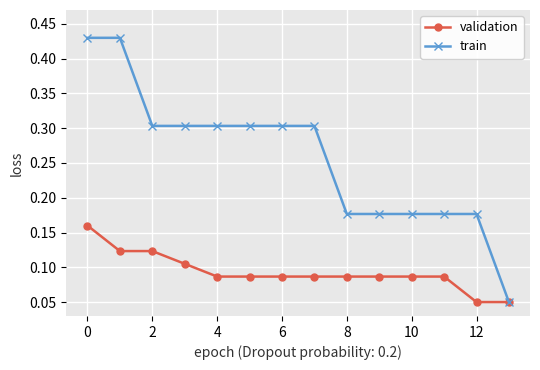

What is the value of the train point at the 7th from the left?

0.3